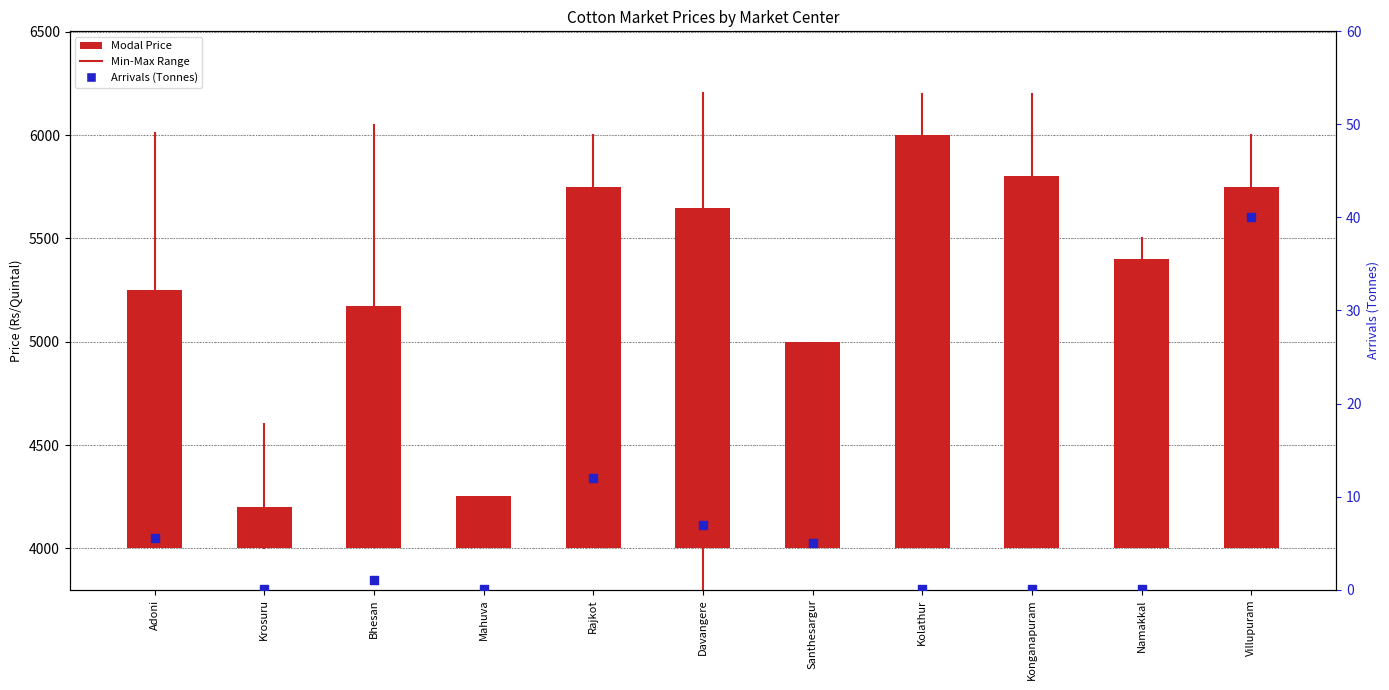

Which series contains the highest Y value?

Modal Price